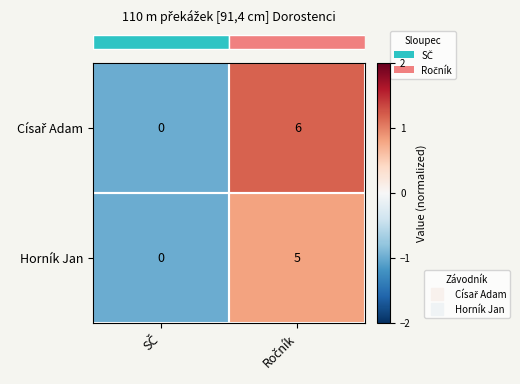

What is the sum of all Horník Jan values?

5